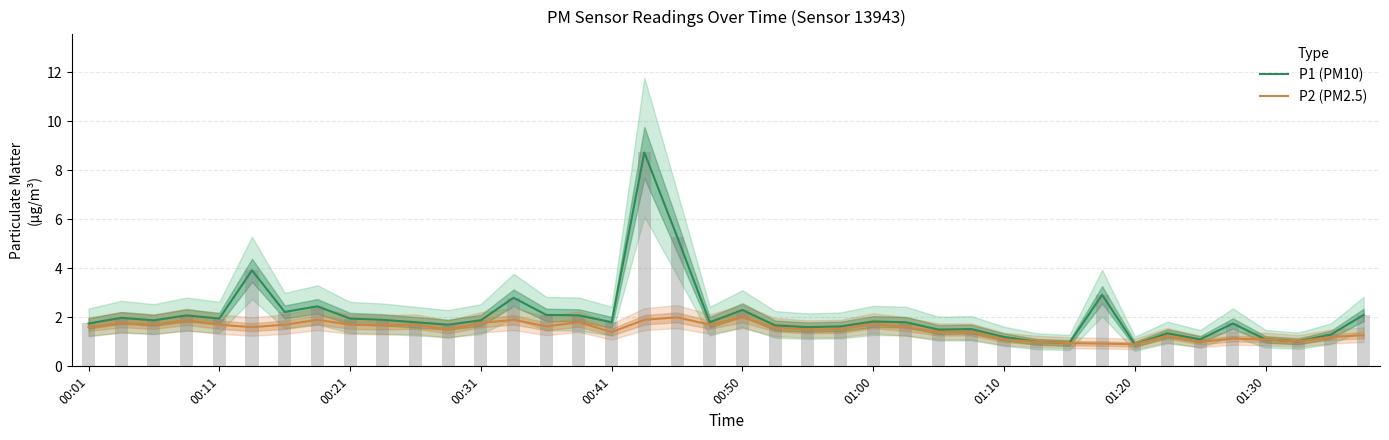

What is the value of the P1 (PM10) bar at the 15th from the left?

2.1